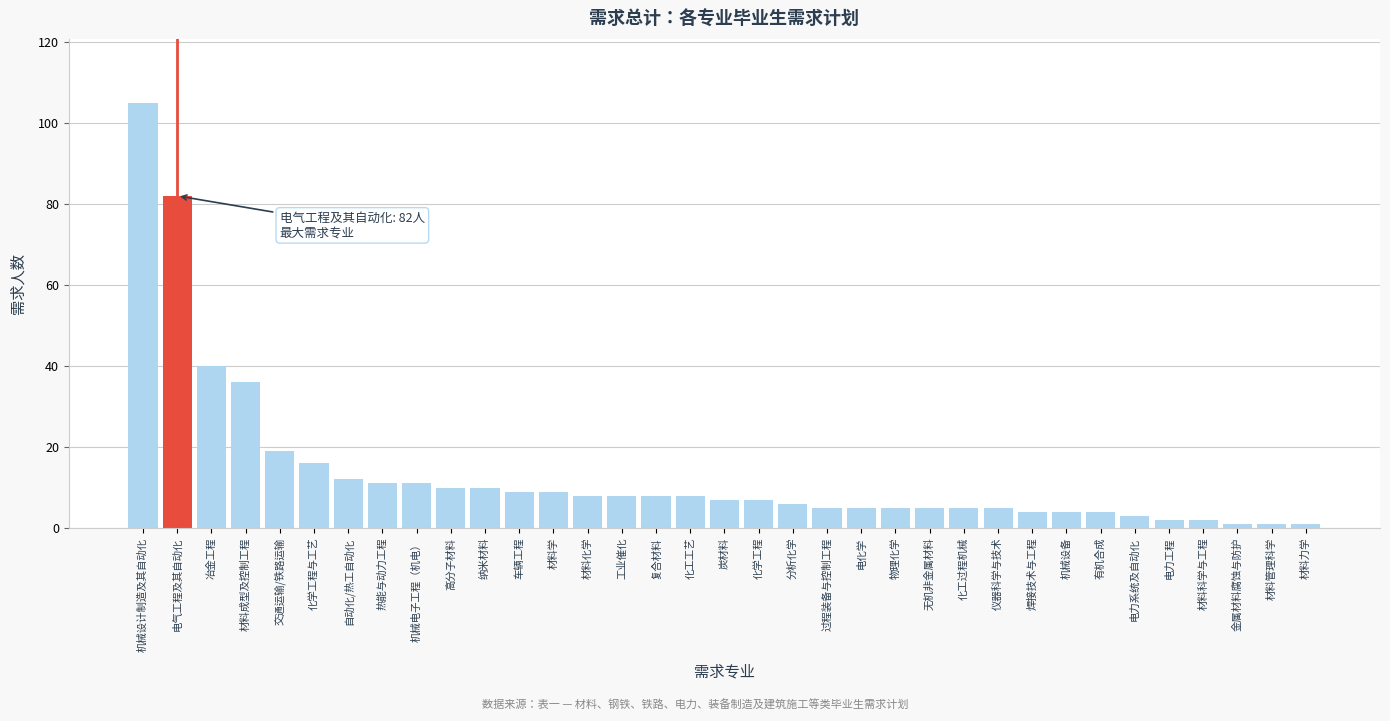

Which has a higher value, 炭材料 or 电力工程?

炭材料